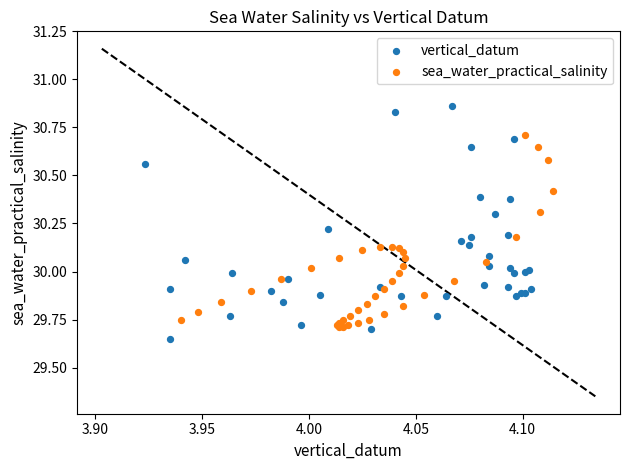

Which series contains the highest Y value?

vertical_datum